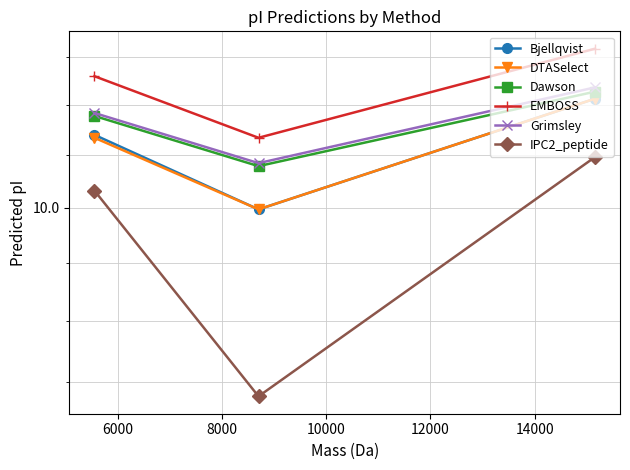

Which series has the largest total across all categories?

EMBOSS